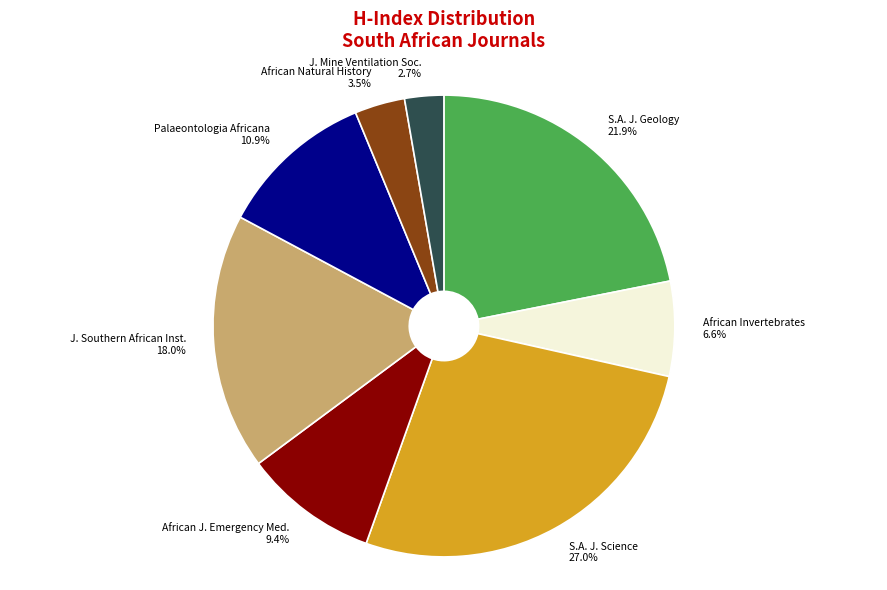

The Palaeontologia Africana slice represents 23% of the pie. True or false?

False